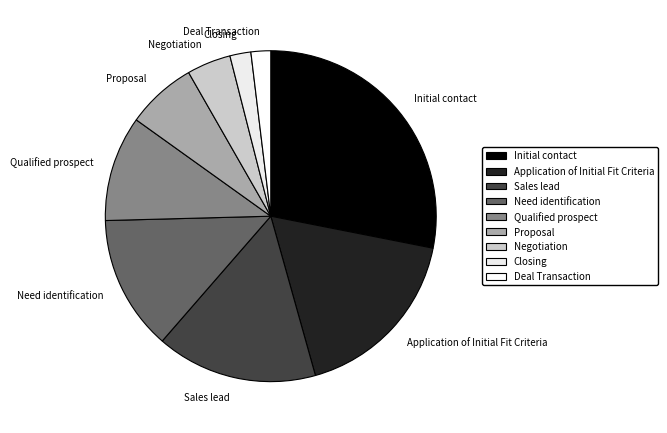

Which slice is the largest?

Initial contact